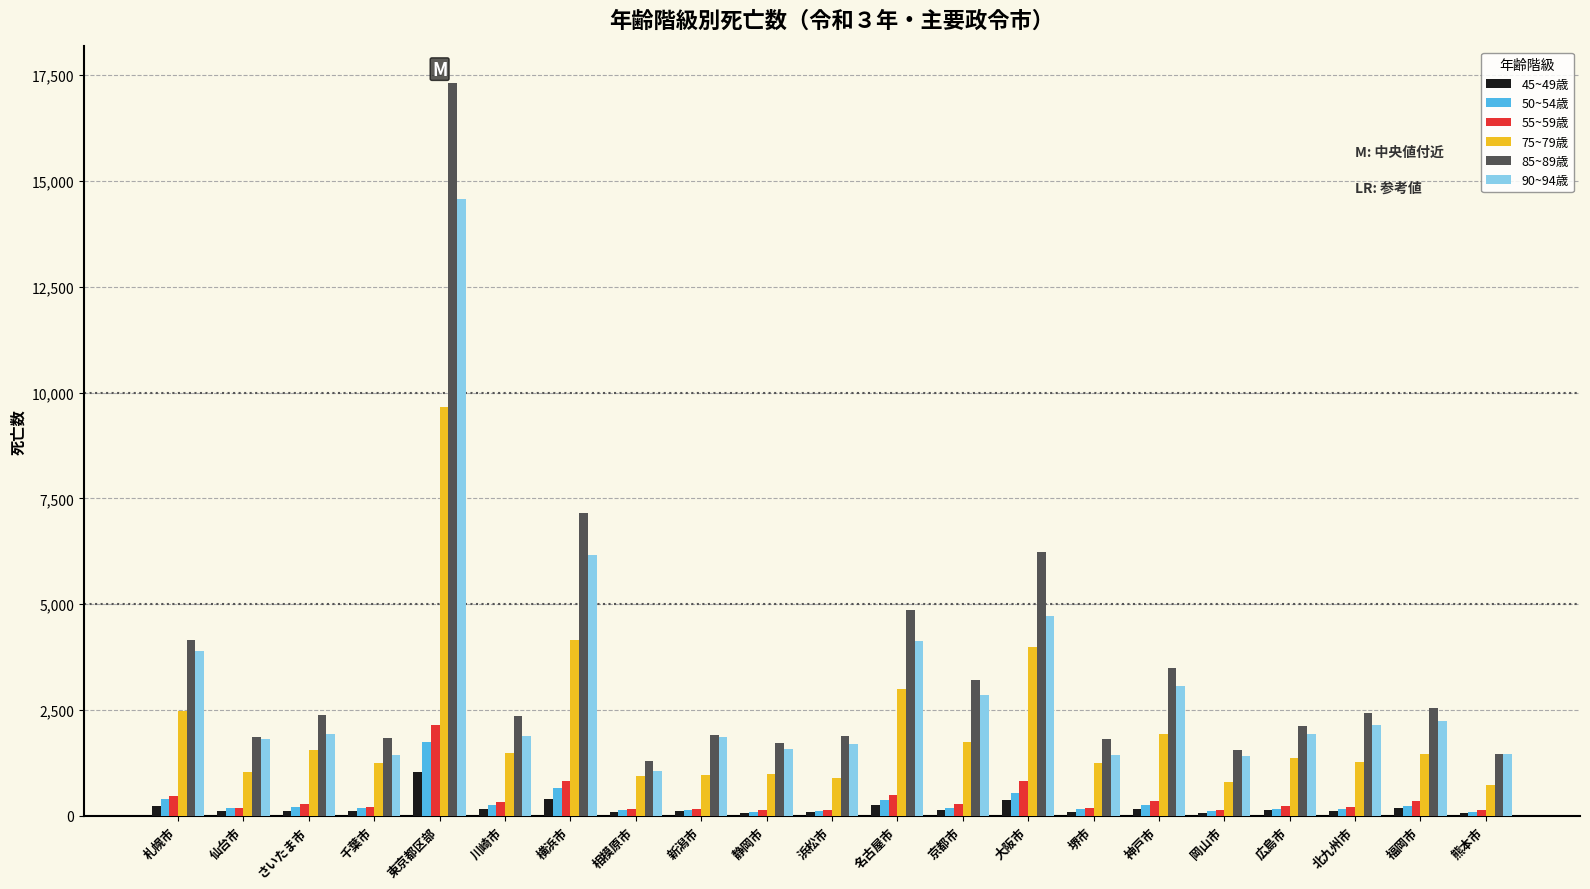

At which category is the sum across all series the highest?

東京都区部